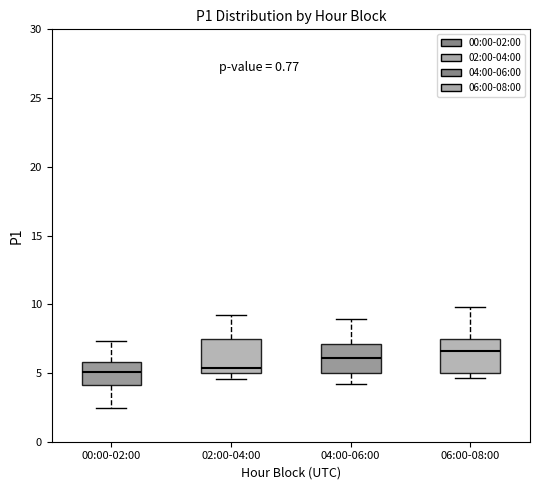

Where does the upper whisker of the box for 06:00-08:00 end on the y-axis? The values are not printed on the chart, so give them approximately, as read against the axis.

10.0